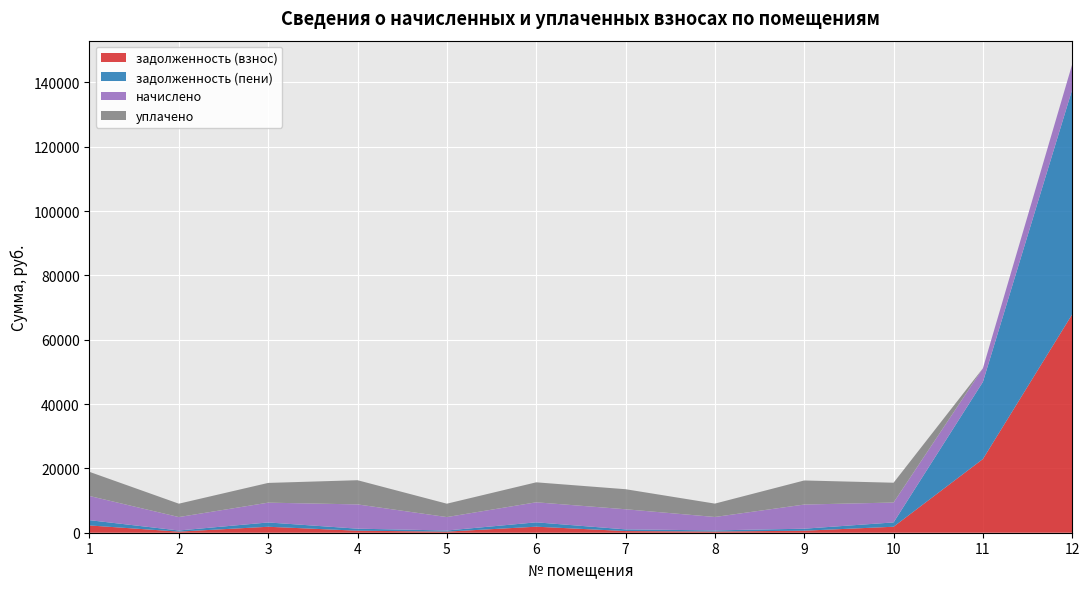

Reading left to right, extract all data points from this chart.

задолженность (взнос): 1=2264.4	2=347.8	3=1853.0	4=628.9	5=344.3	6=1875.2	7=521.2	8=373.2	9=625.9	10=1860.4	11=22916.7	12=67936.5
задолженность (пени): 1=1637.5	2=347.8	3=1340.0	4=628.9	5=347.8	6=1356.1	7=521.2	8=347.7	9=625.9	10=1345.4	11=23975.5	12=69903.3
начислено: 1=7522.7	2=4173.7	3=6156.0	4=7547.3	5=4173.7	6=6229.9	7=6254.5	8=4173.7	9=7510.3	10=6180.6	11=4235.3	12=7867.3
уплачено: 1=7498.9	2=4160.5	3=6136.5	4=7522.6	5=4160.5	6=6210.2	7=6234.7	8=4160.0	9=7486.5	10=6161.0	11=0.0	12=0.0